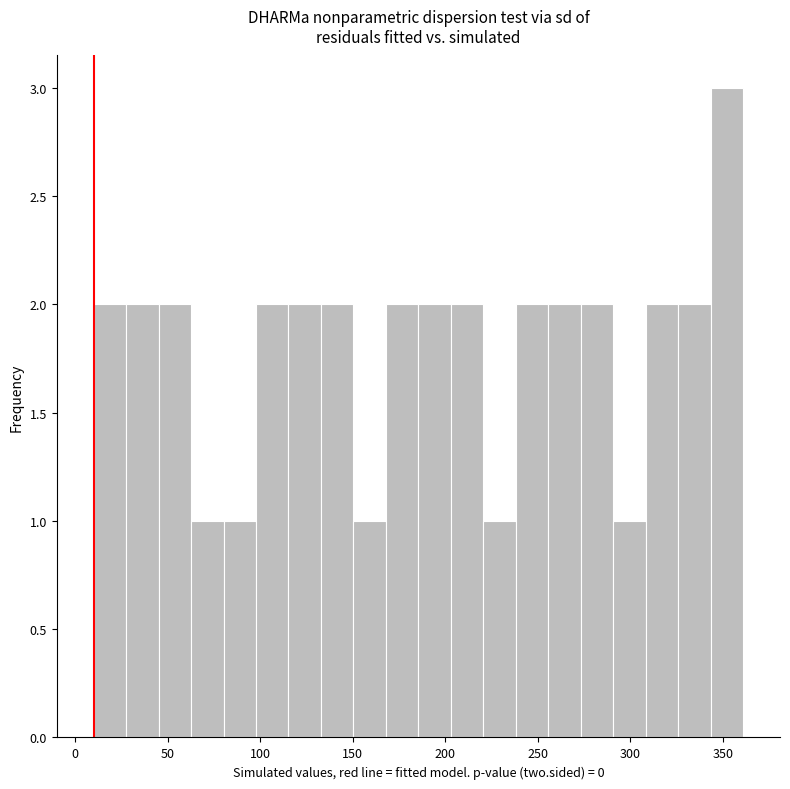

Around what value on the x-axis is the tallest bar? Give the approximate position of its centre, as read against the axis.

350